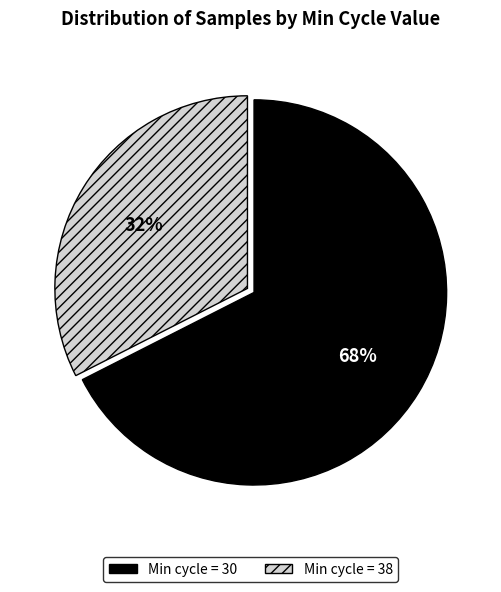

Is there any slice that represents more than half of the pie?

Yes